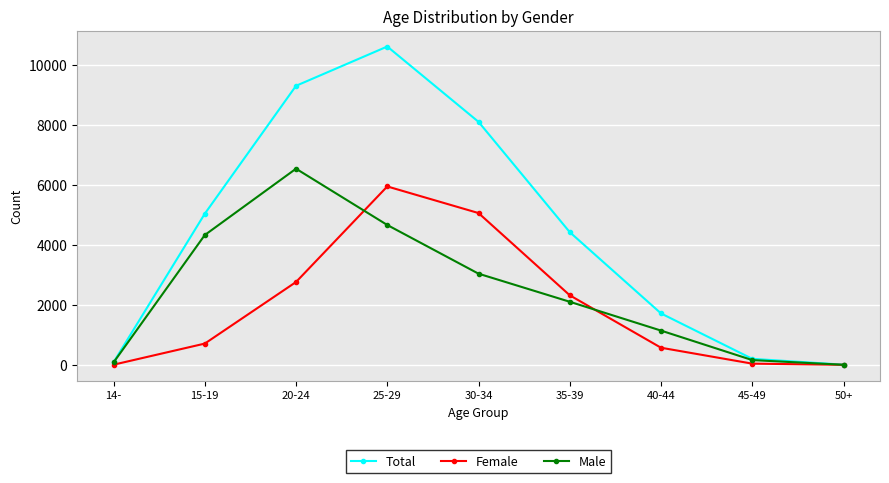

What is the spread (max minus min) of values at 20-24?

6547